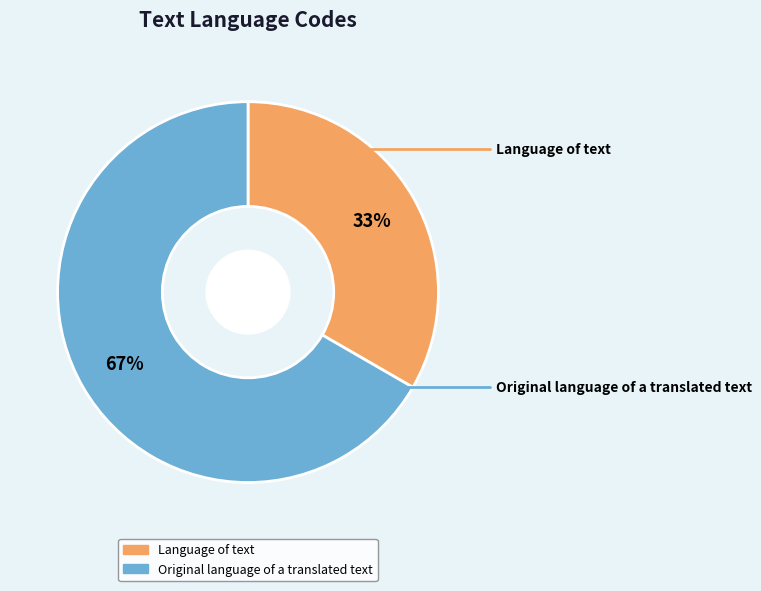

What percentage is the Language of text slice, to the nearest percent?

33%